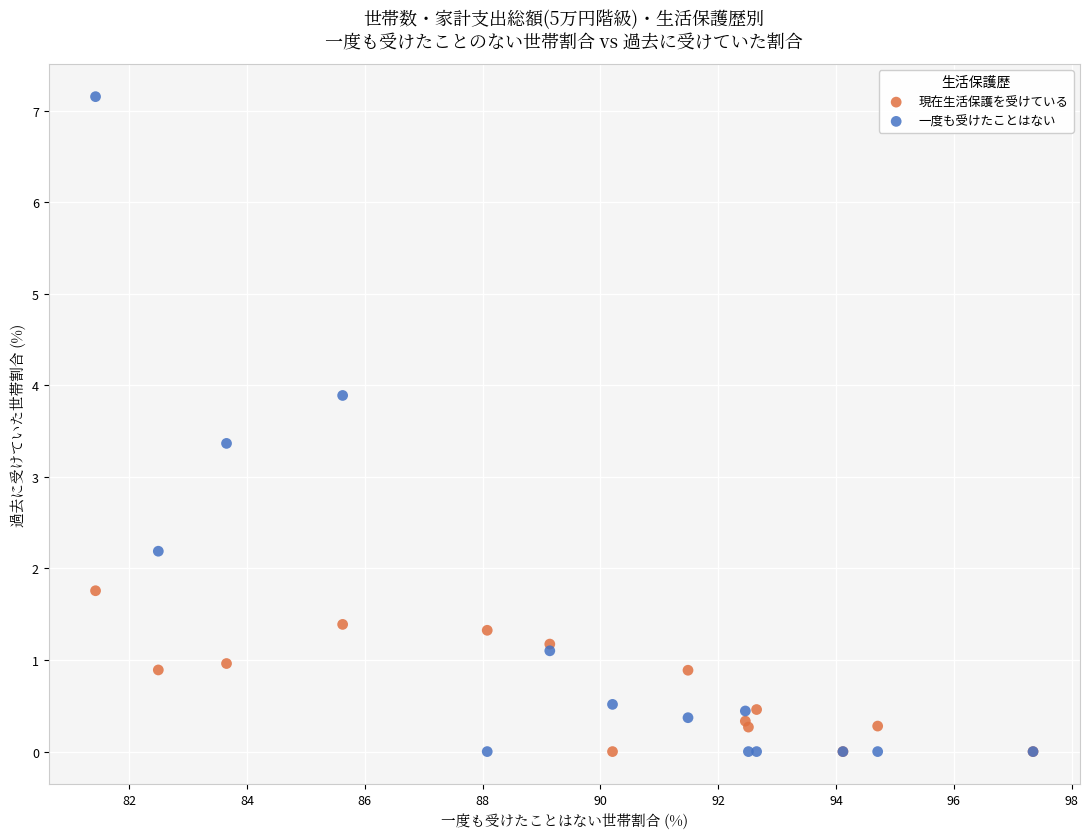

Which series reaches the maximum Y coordinate?

一度も受けたことはない